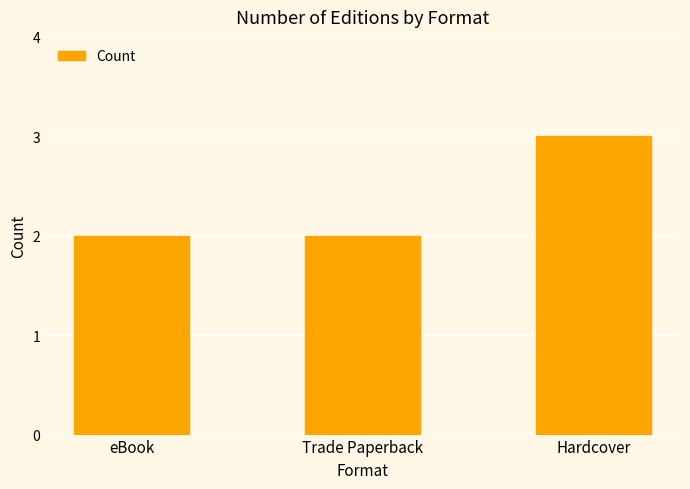

What is the ratio of the value at Hardcover to the value at eBook?

1.5